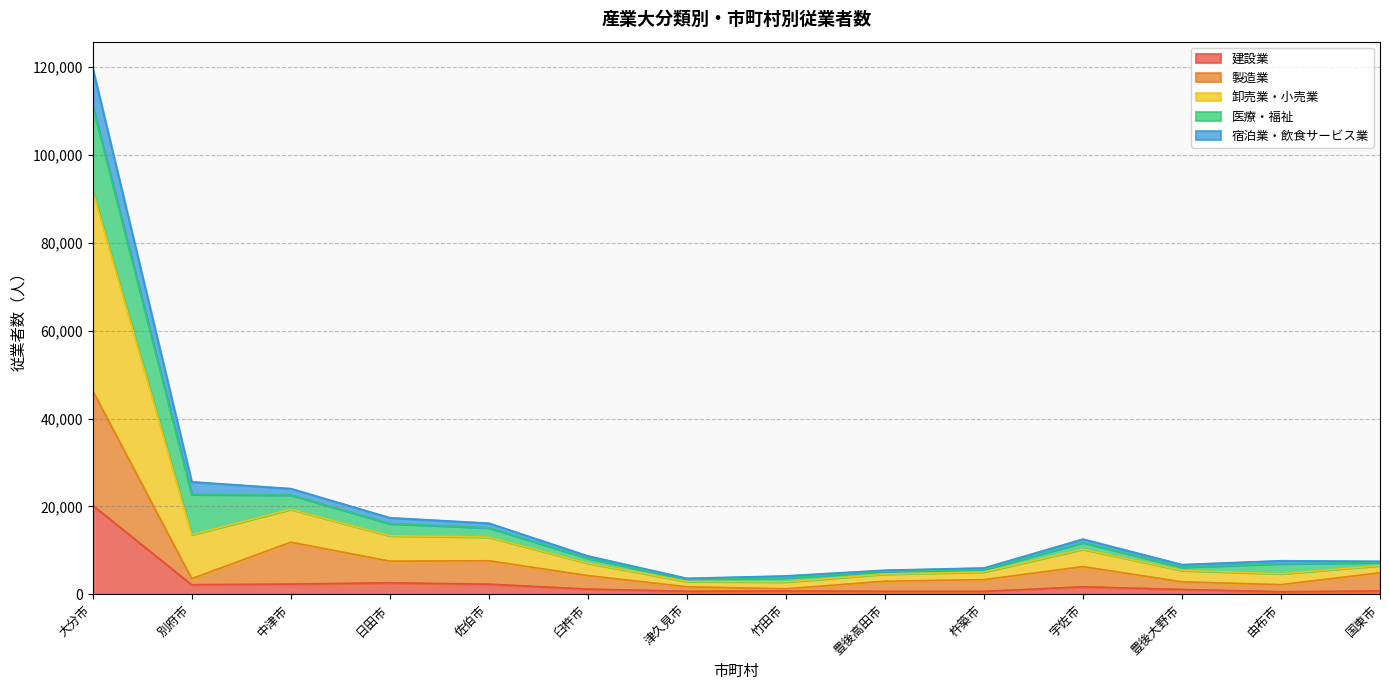

At how many categories does at least one series exceed 37009?

1